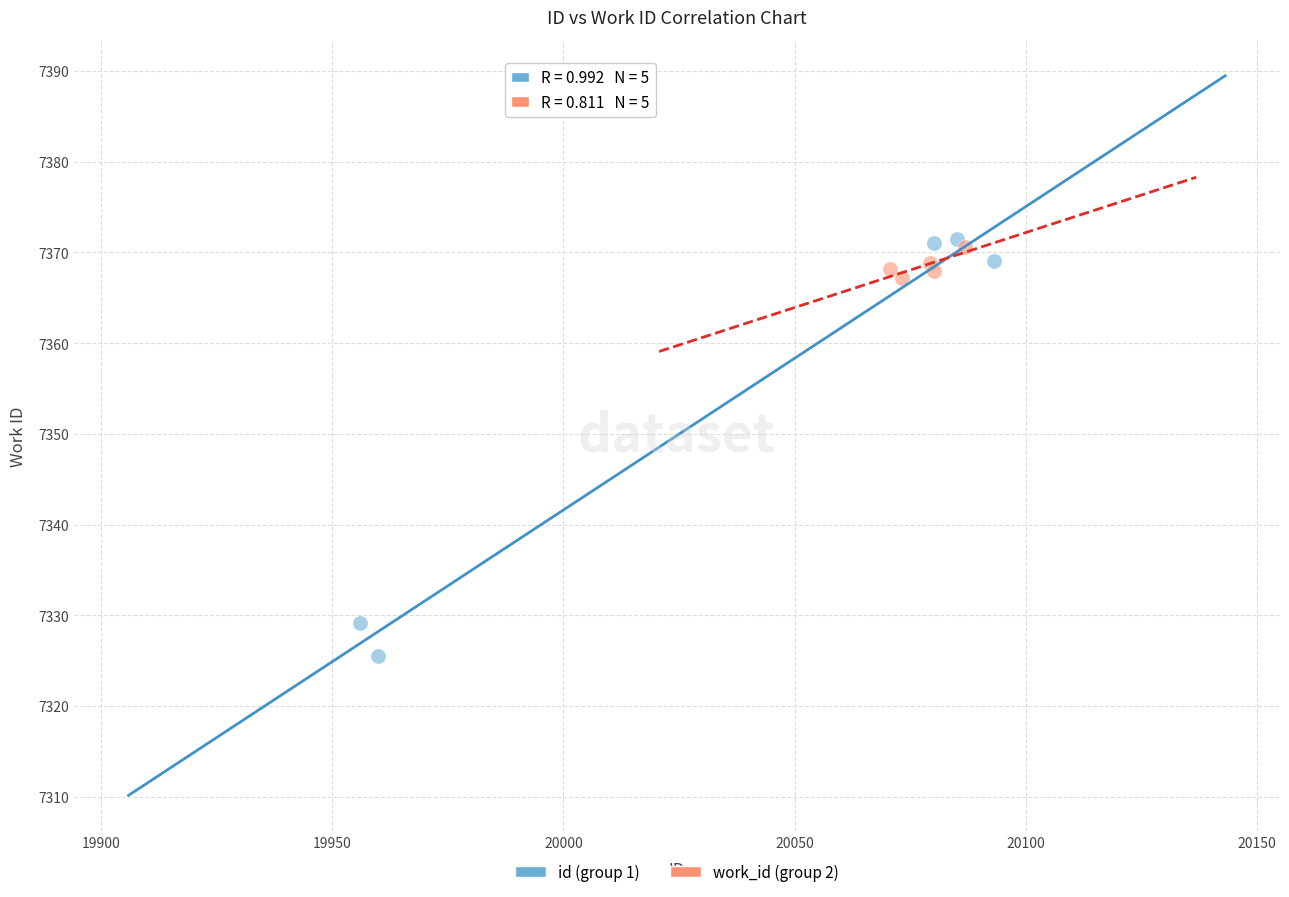

Which series reaches the minimum Y coordinate?

id (group 1)